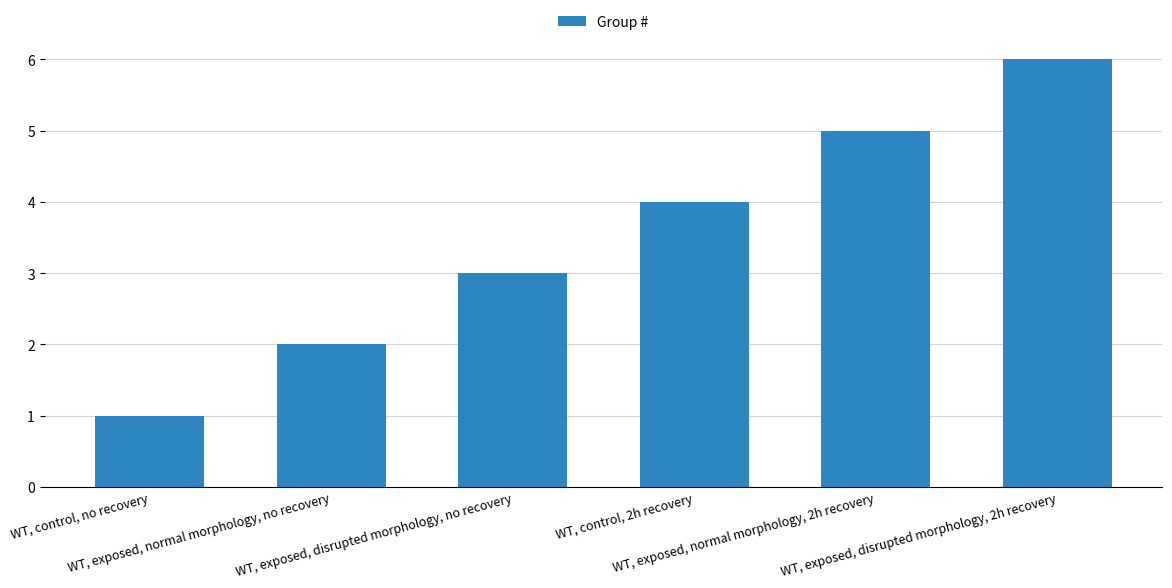

Rank the categories by value from highest to lowest.

WT, exposed, disrupted morphology, 2h recovery, WT, exposed, normal morphology, 2h recovery, WT, control, 2h recovery, WT, exposed, disrupted morphology, no recovery, WT, exposed, normal morphology, no recovery, WT, control, no recovery